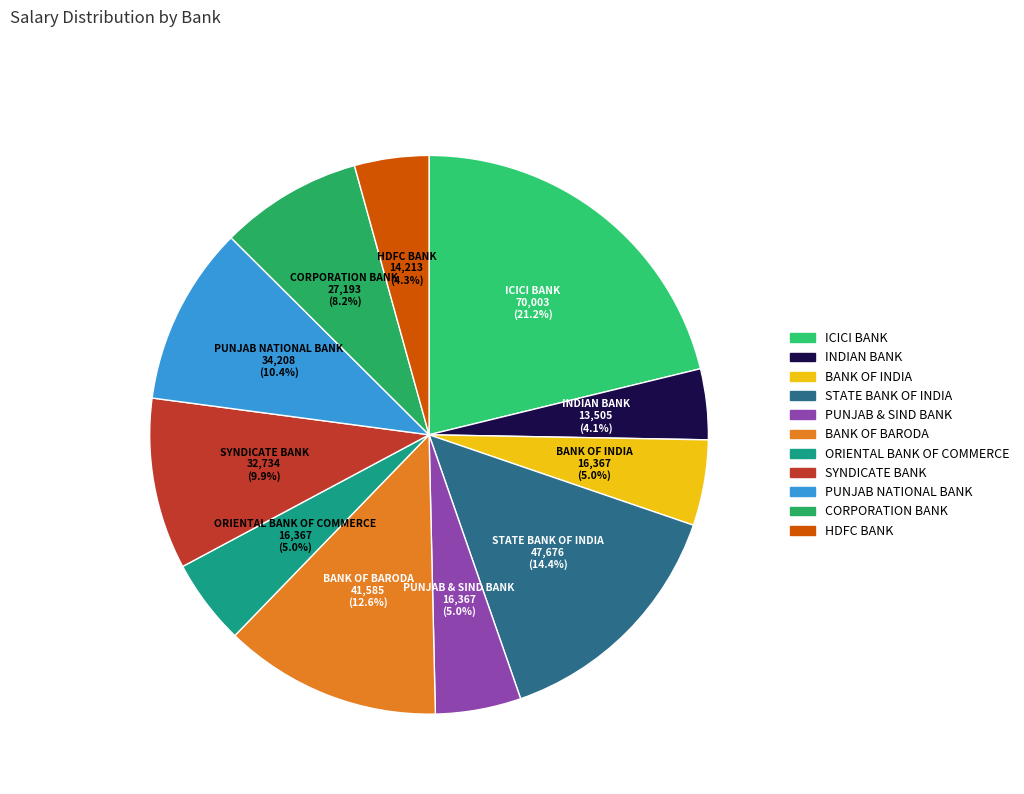

To the nearest percent, what is the average slice percentage?

9%